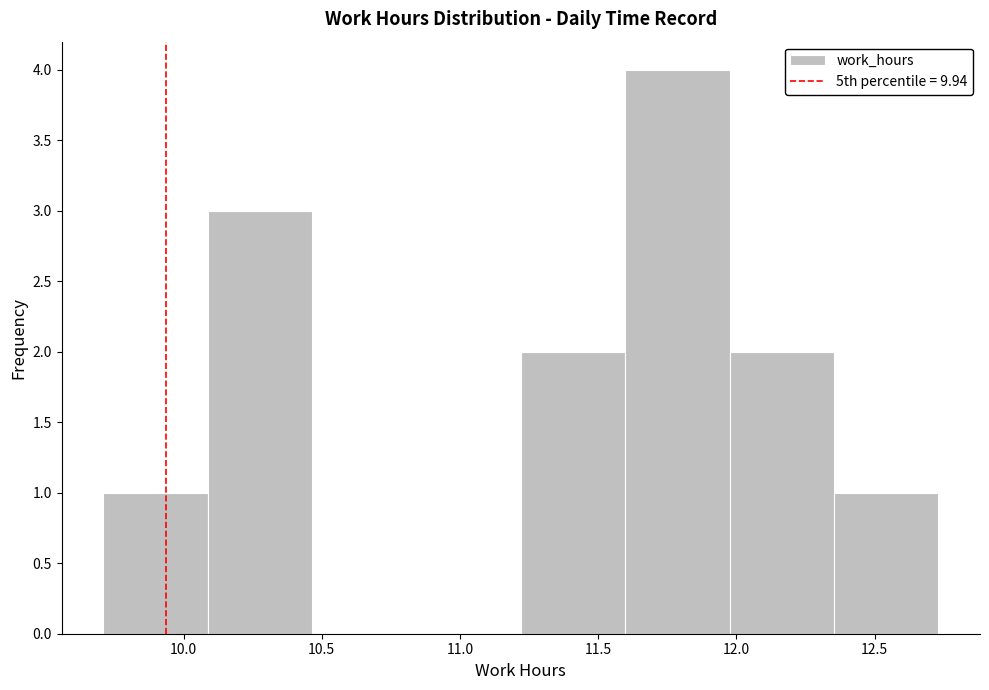

Reading left to right, transcribe this chart: for each bar, give the range it covers on the x-axis and its height. Neither the bar edges nor the heights are printed on the chart, so give them approximately, as read against the axes.

9.70 to 10.10: 1
10.10 to 10.45: 3
10.45 to 10.85: 0
10.85 to 11.20: 0
11.20 to 11.60: 2
11.60 to 12.00: 4
12.00 to 12.35: 2
12.35 to 12.75: 1